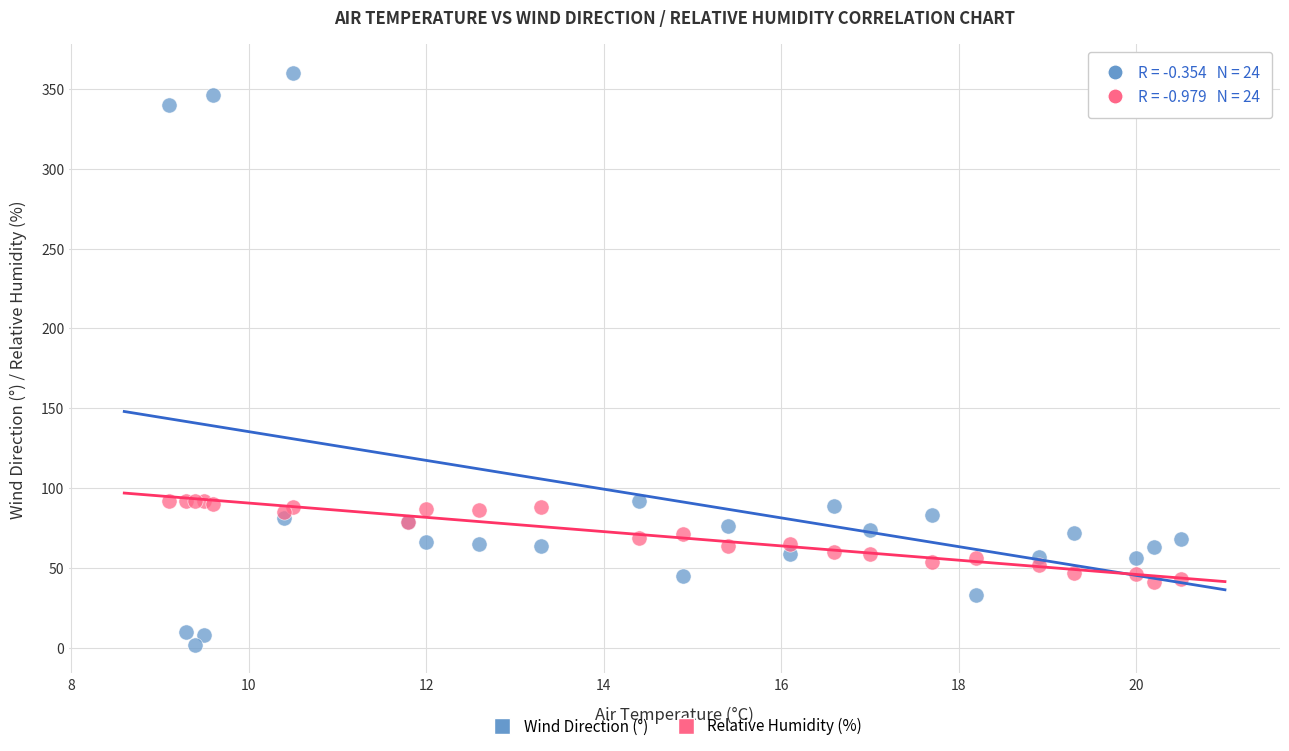

Which series contains the lowest Y value?

Wind Direction (°)